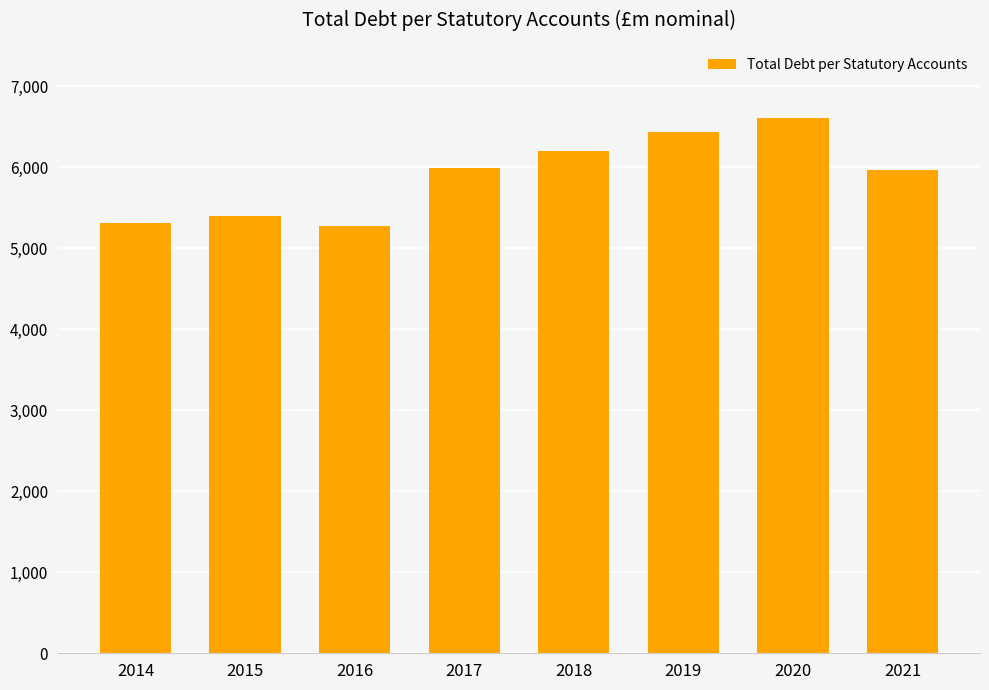

Is it true that the value at 2019 is 6427.6?

True